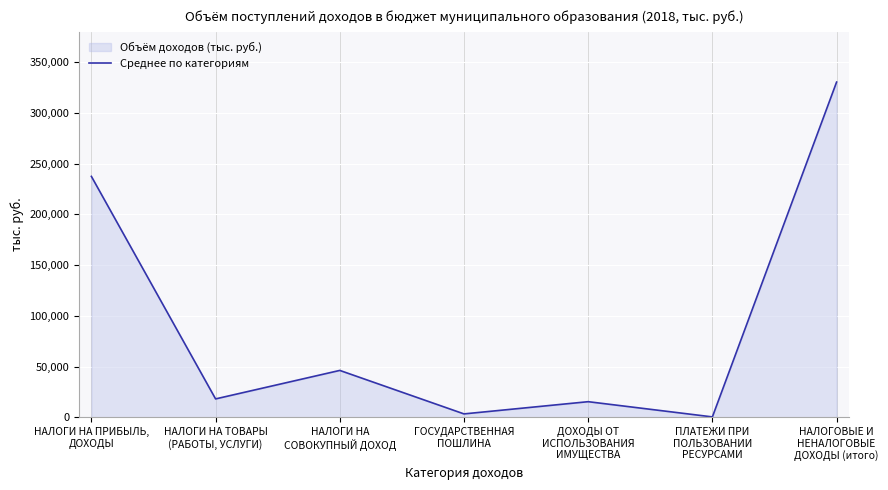

List the labels in order of value, largest first.

НАЛОГОВЫЕ И
НЕНАЛОГОВЫЕ
ДОХОДЫ (итого), НАЛОГИ НА ПРИБЫЛЬ,
ДОХОДЫ, НАЛОГИ НА
СОВОКУПНЫЙ ДОХОД, НАЛОГИ НА ТОВАРЫ
(РАБОТЫ, УСЛУГИ), ДОХОДЫ ОТ
ИСПОЛЬЗОВАНИЯ
ИМУЩЕСТВА, ГОСУДАРСТВЕННАЯ
ПОШЛИНА, ПЛАТЕЖИ ПРИ
ПОЛЬЗОВАНИИ
РЕСУРСАМИ